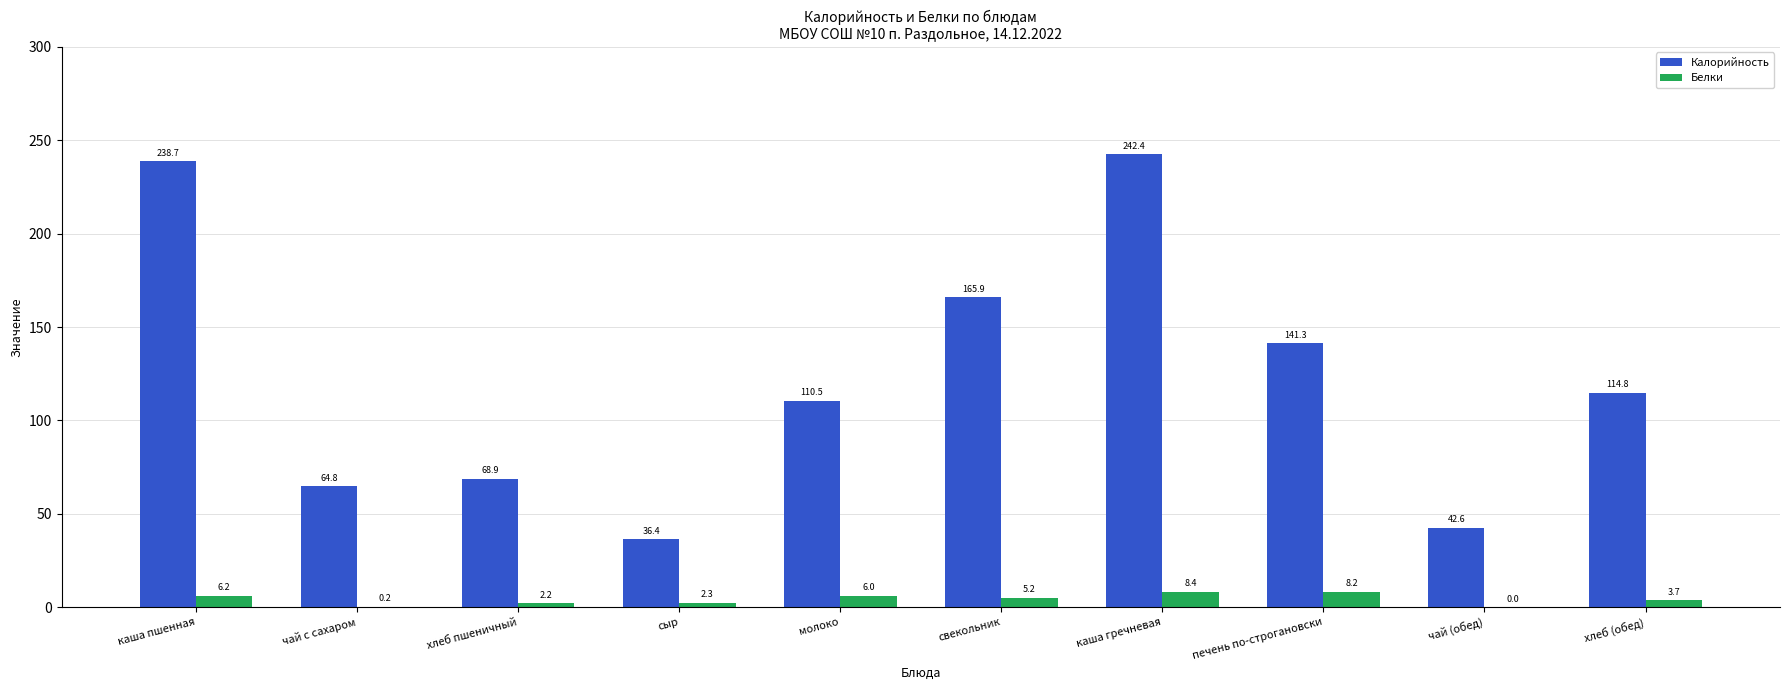

What is the maximum value for Белки?

8.4